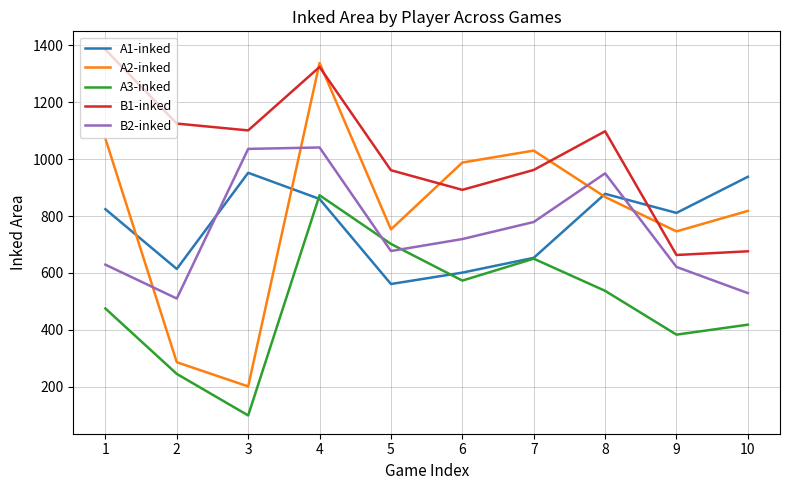

Is this an area chart (filled region under the line)?

No